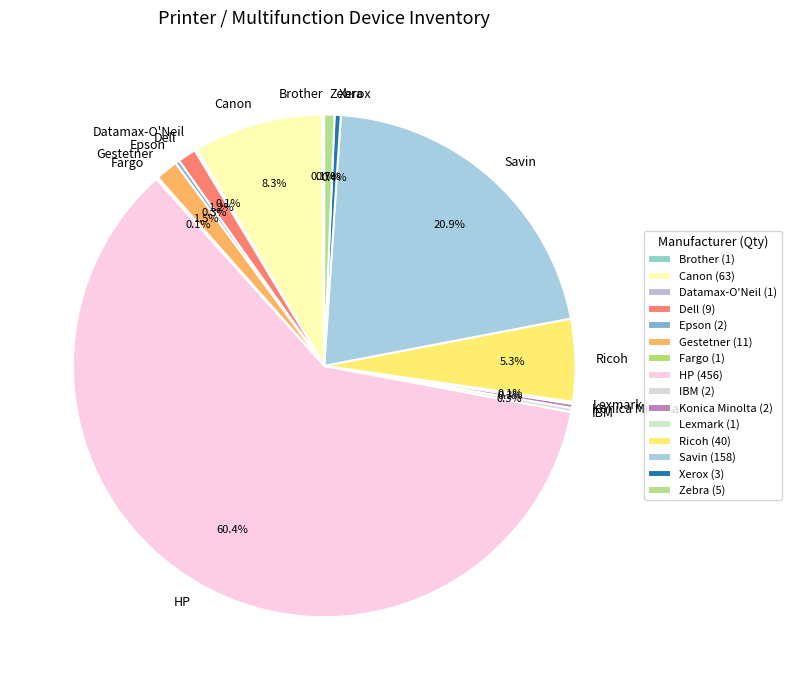

Between Gestetner and Xerox, which is larger?

Gestetner